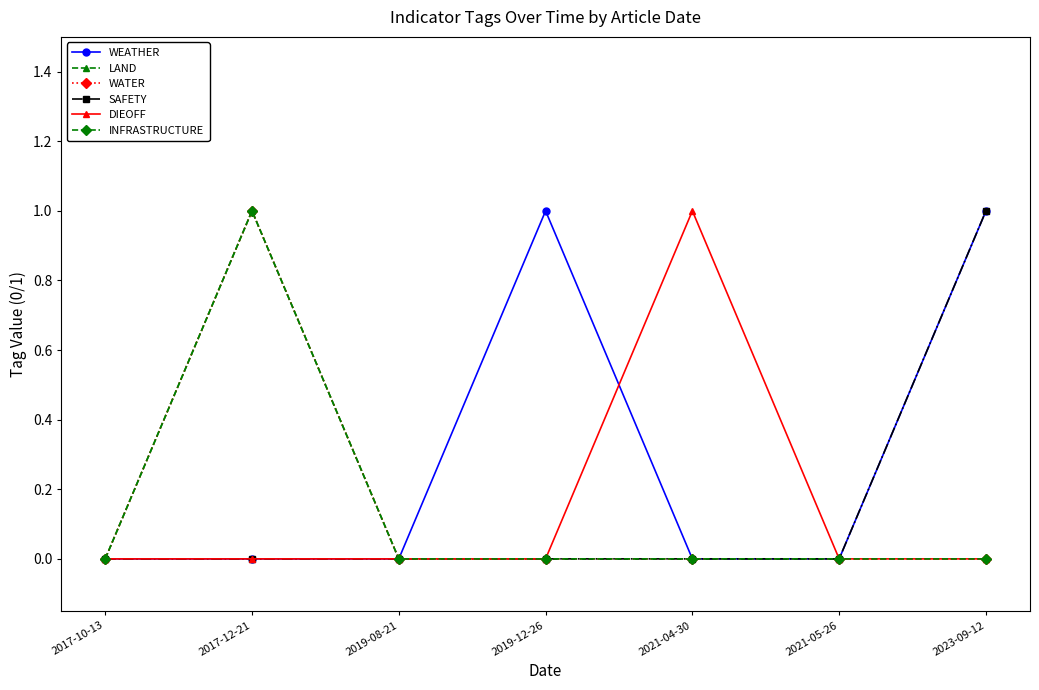

Does the chart have visible grid lines?

No